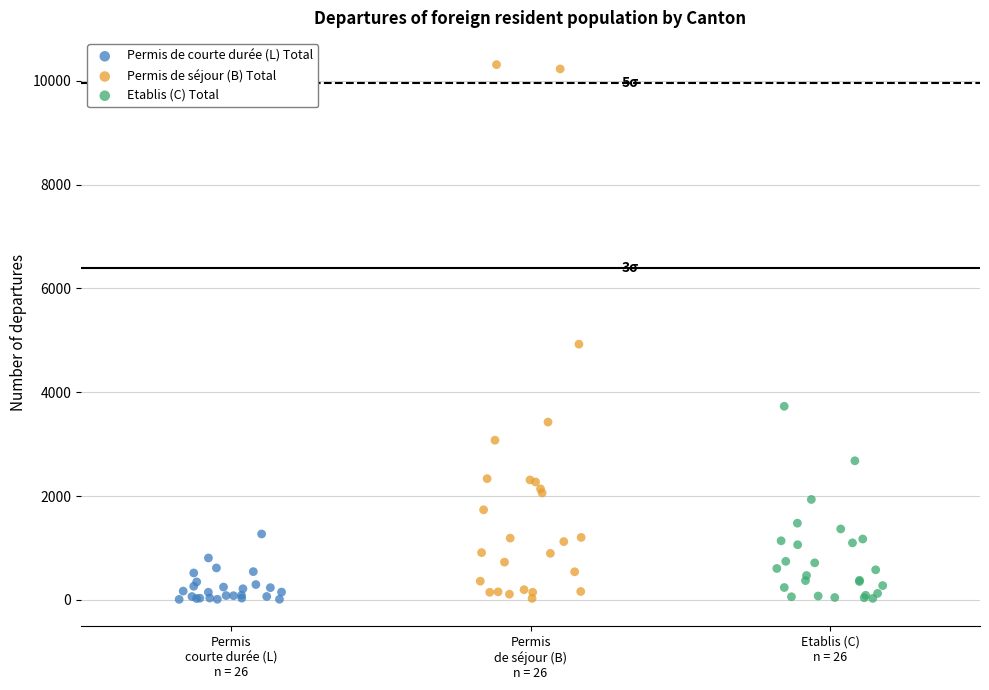

Which series has the widest spread of Y values?

Permis de séjour (B) Total